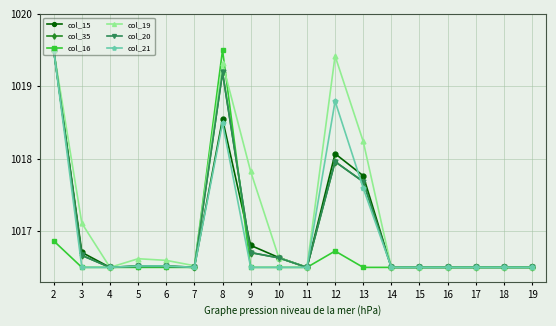

Where is the first local minimum for col_21?

7